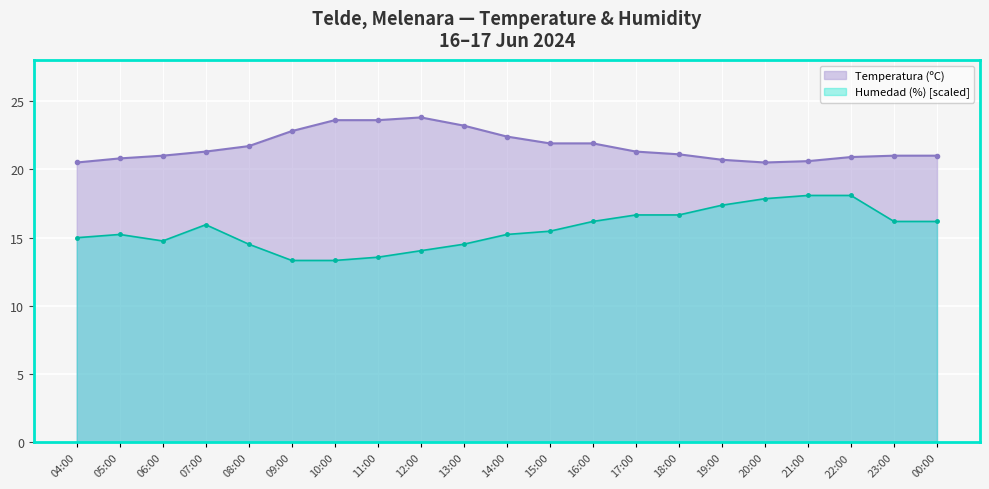

List the series in order of their peak value, highest first.

Temperatura (ºC), Humedad (%) [scaled]